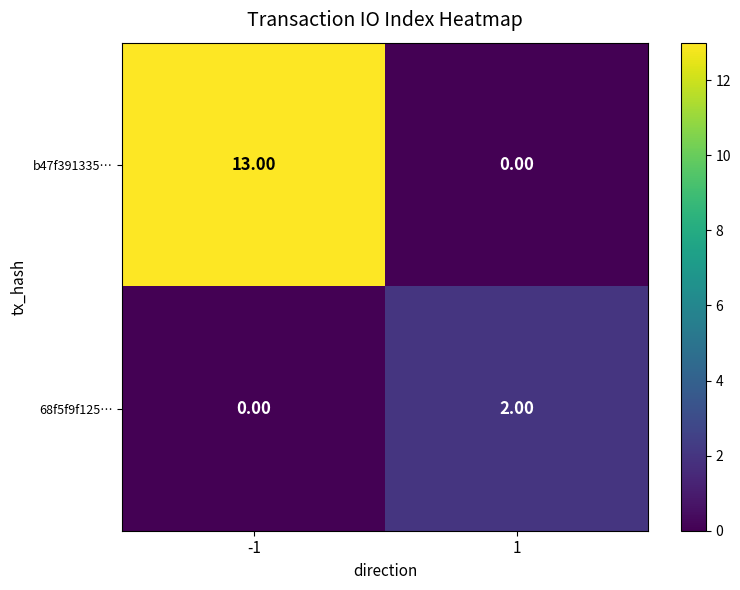

Rank the series by their maximum value, from lowest to highest.

68f5f9f125…, b47f391335…